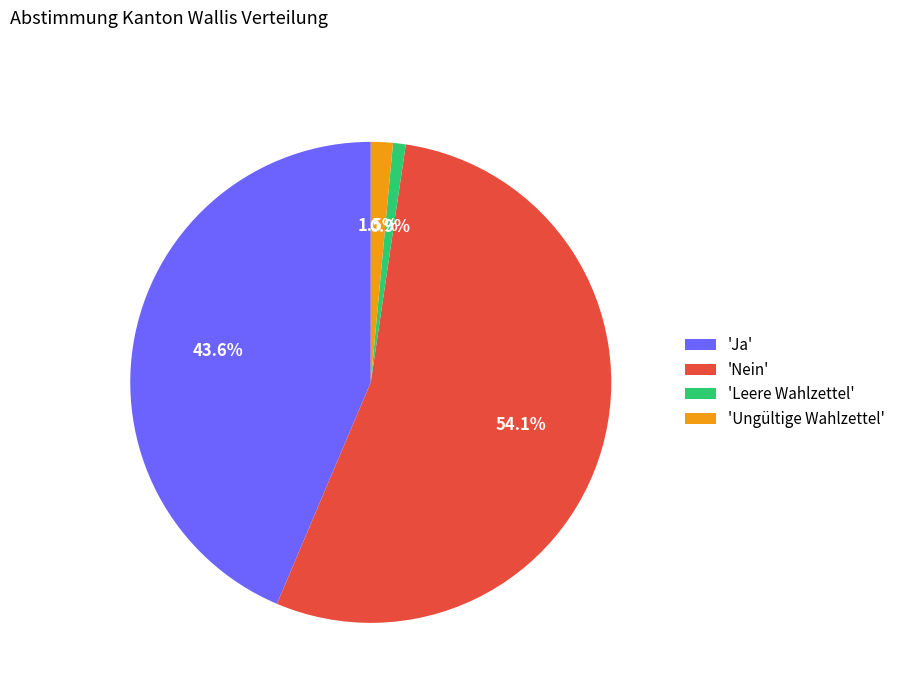

What is the total percentage of 'Ja' and 'Ungültige Wahlzettel'?

45.1%